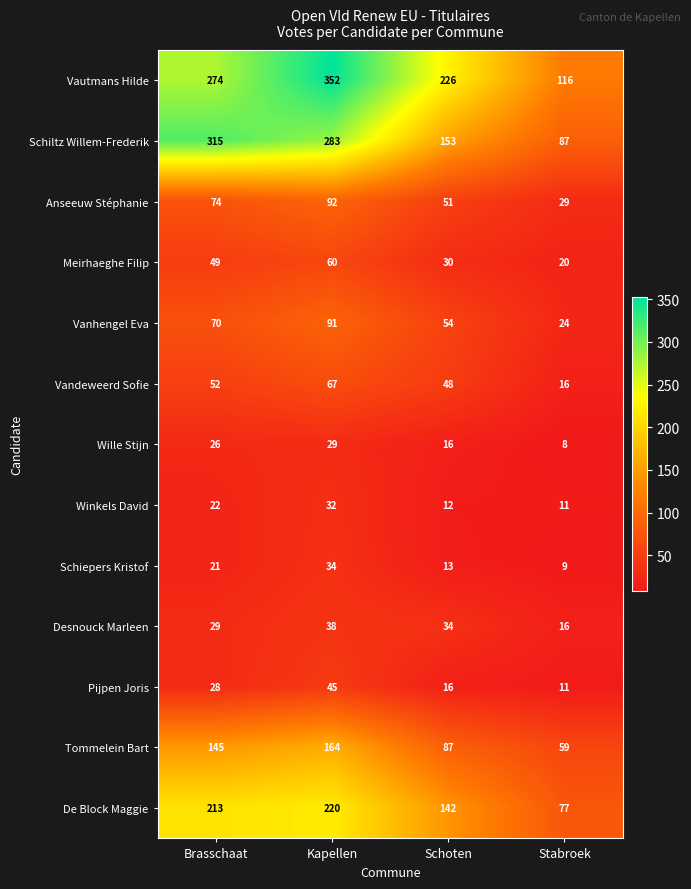

What is the total value across all series at Schoten?

882